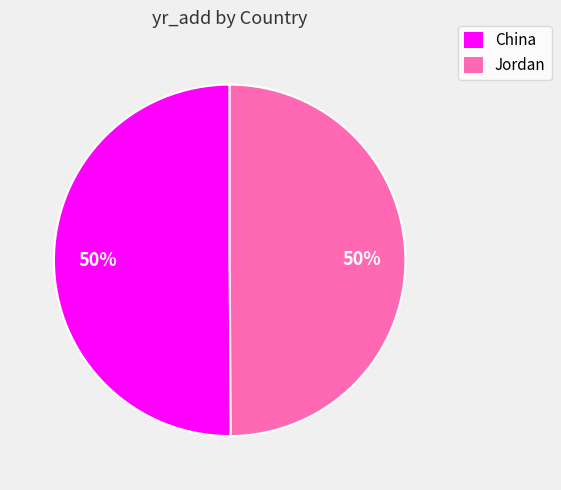

How many slices are in this pie chart?

2